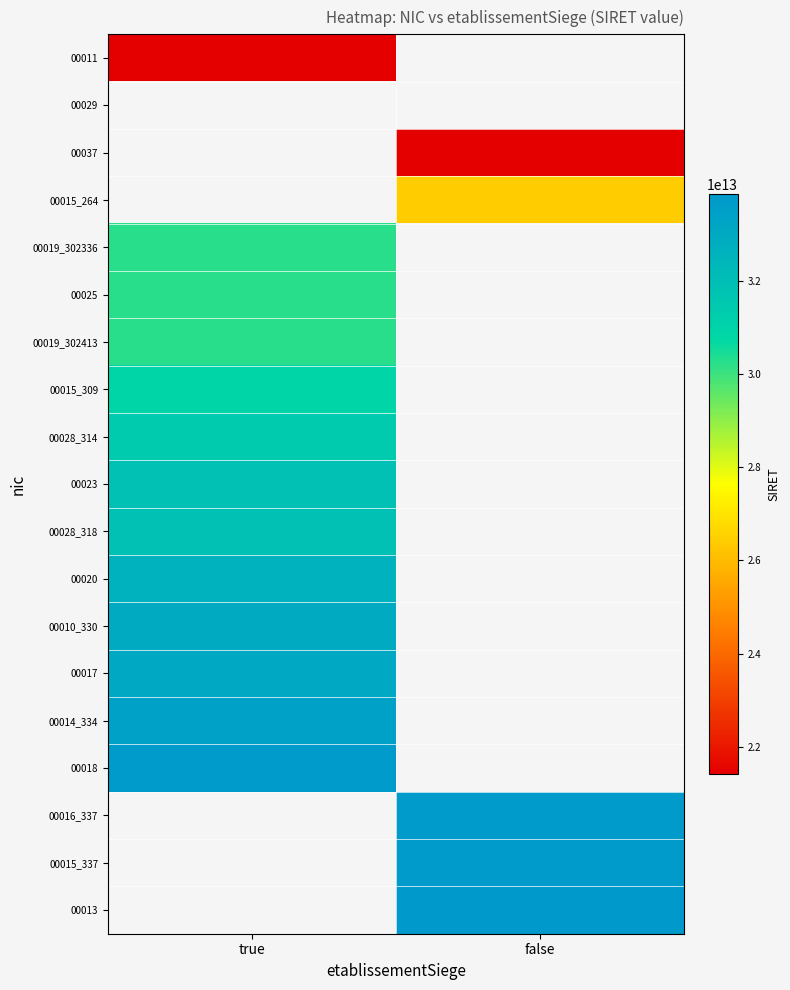

What is the lowest value of the 00019_302413 series?

30241346300019.0